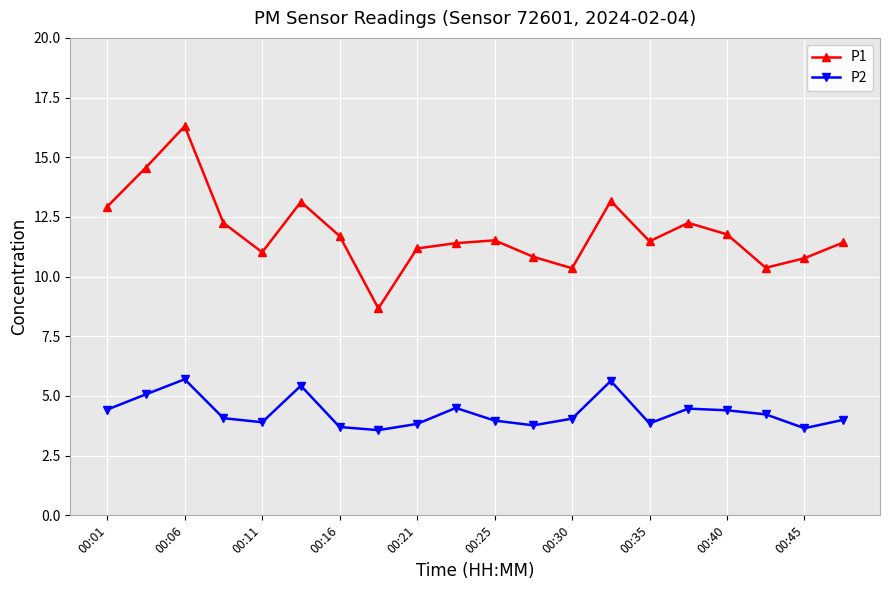

What is the difference between the maximum and minimum values in the P2 series?

2.1